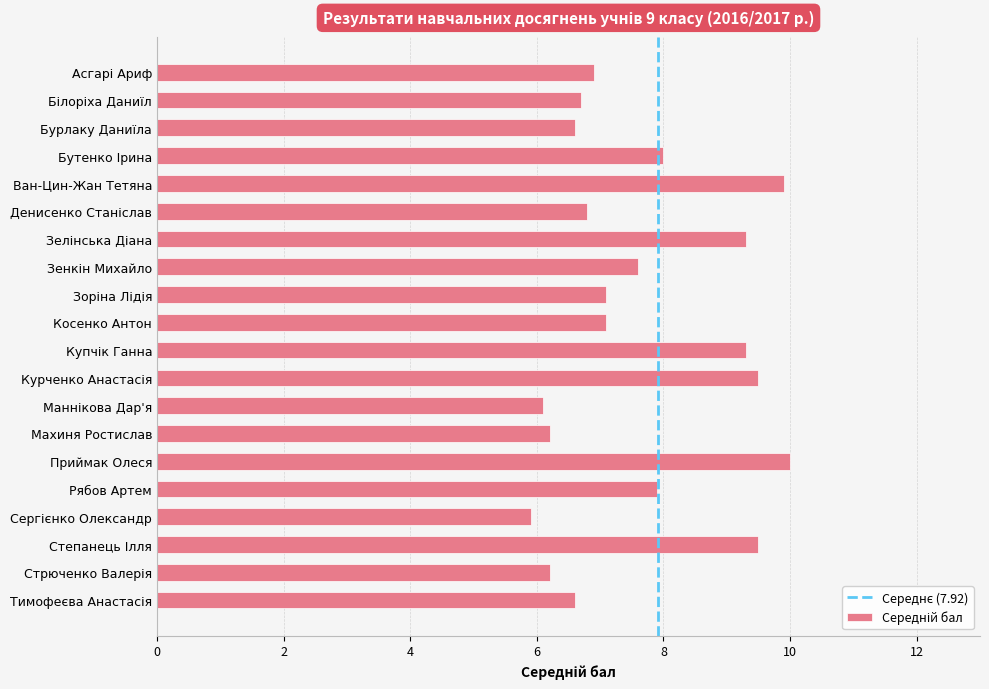

The value at Бутенко Ірина is 8.0. True or false?

True